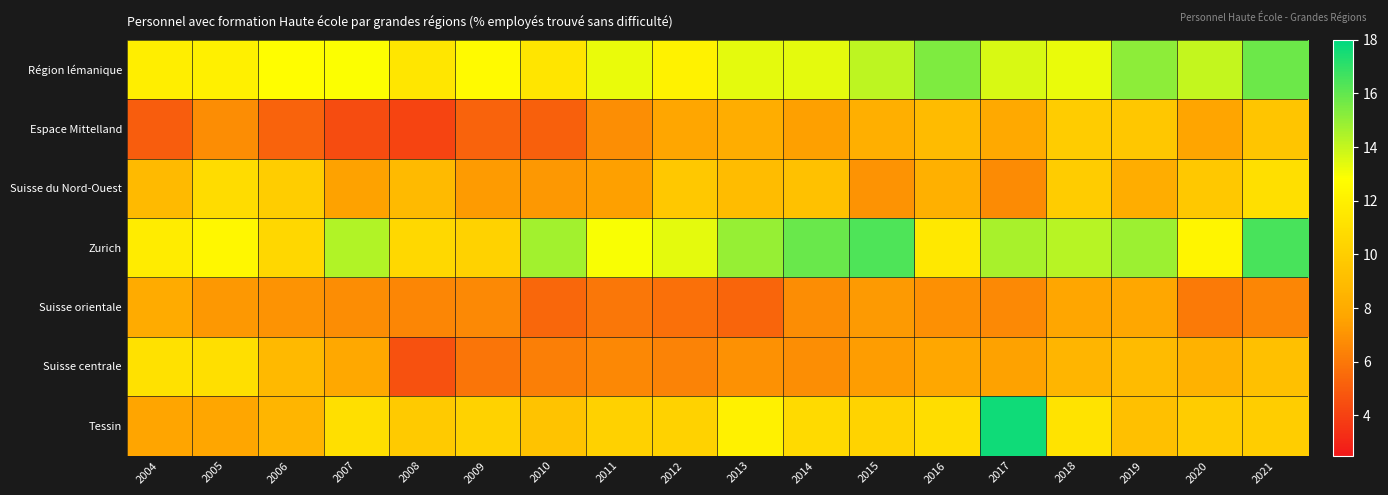

Which series has the largest total across all categories?

Zurich